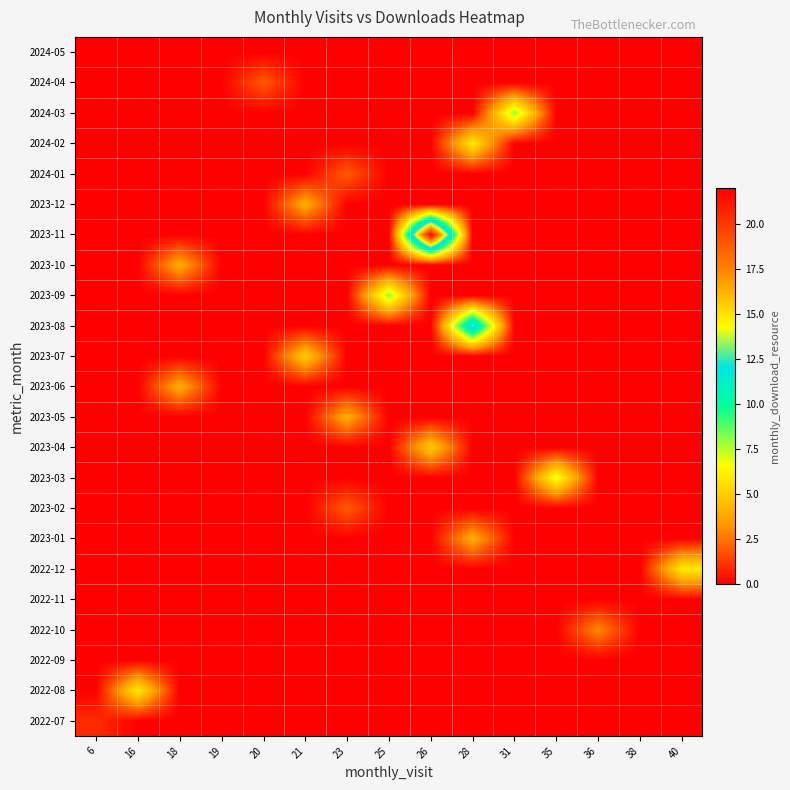

What is the total value across all series at 40?

6